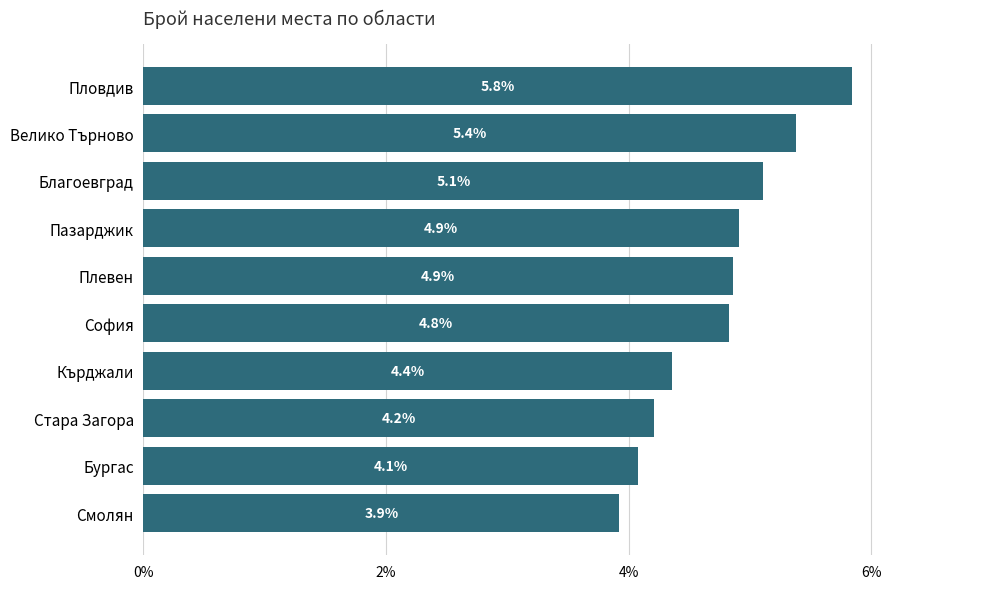

Does the chart contain stacked bars?

No